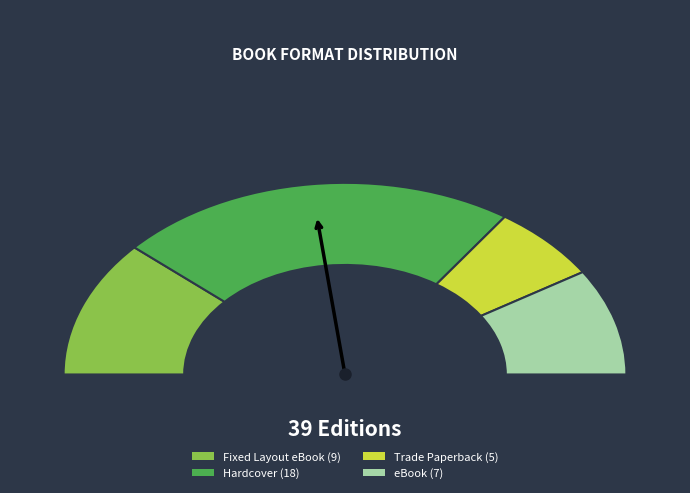

Is there any slice that represents more than half of the pie?

No